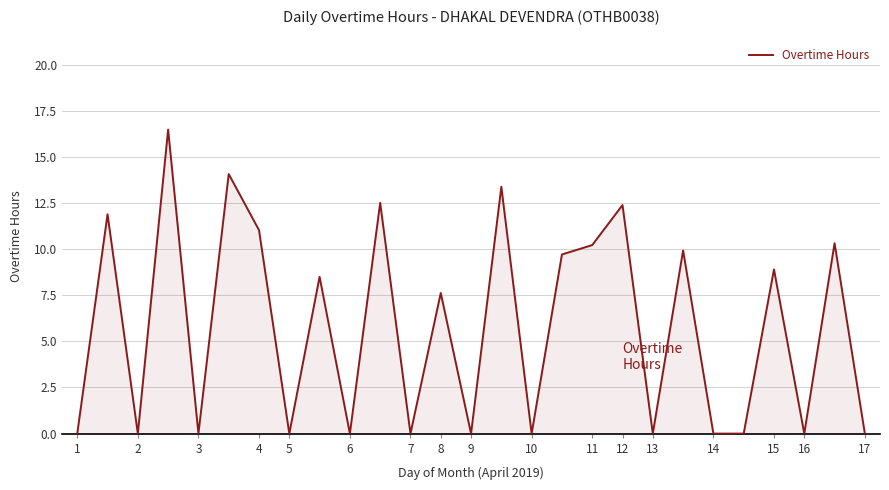

What is the difference between the maximum and minimum values?

16.5